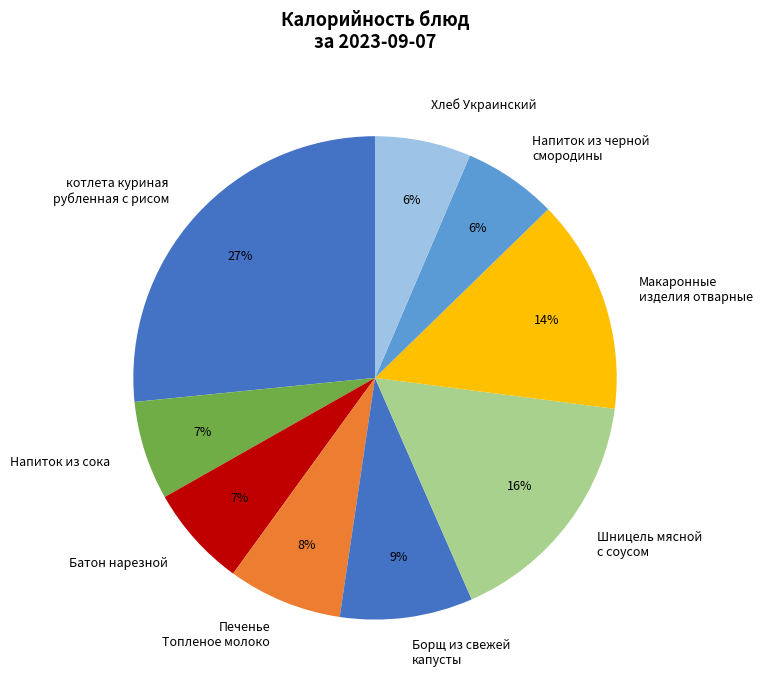

How many segments does this pie chart have?

9